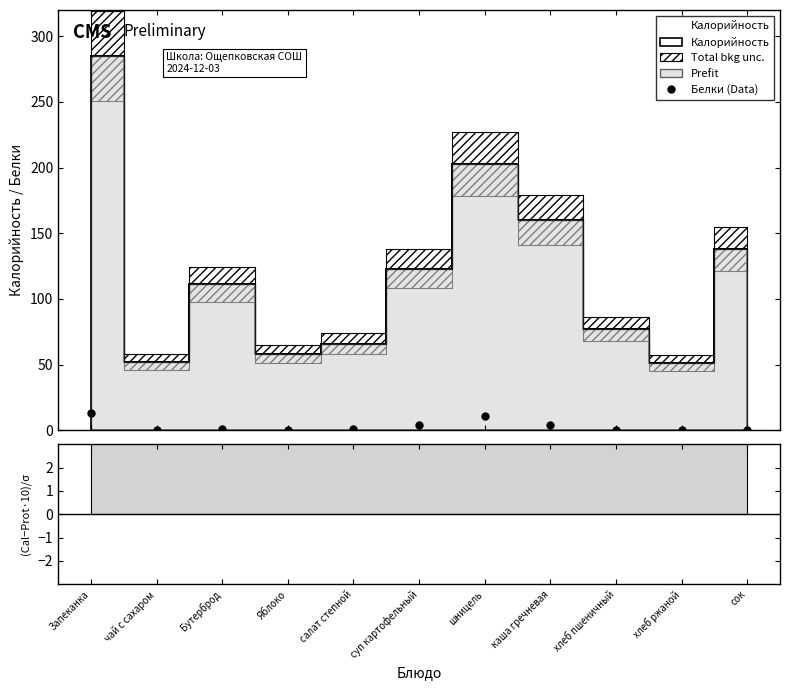

Which has a higher value, суп картофельный or хлеб ржаной?

суп картофельный